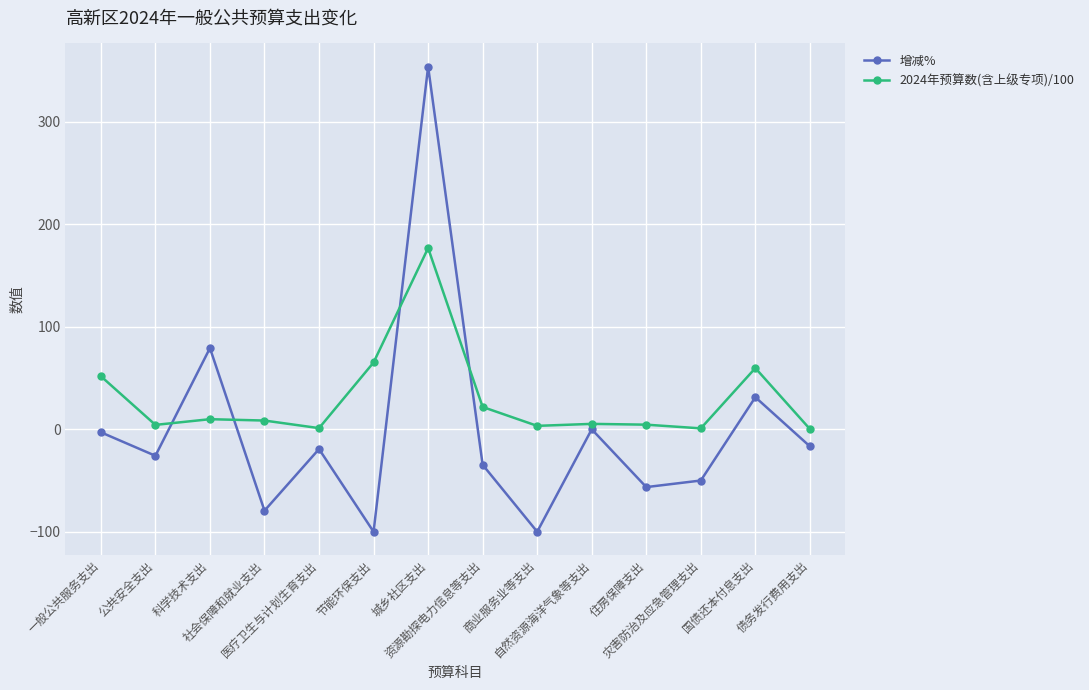

What is the value of the 2024年预算数(含上级专项)/100 point at the 5th from the left?

1.1